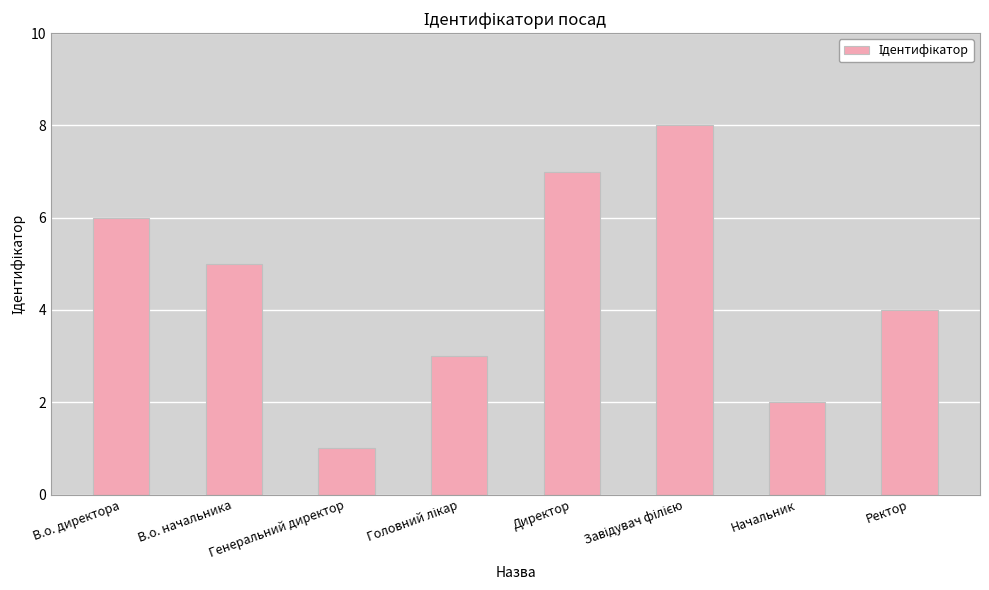

Where does the data first go above 5?

В.о. директора